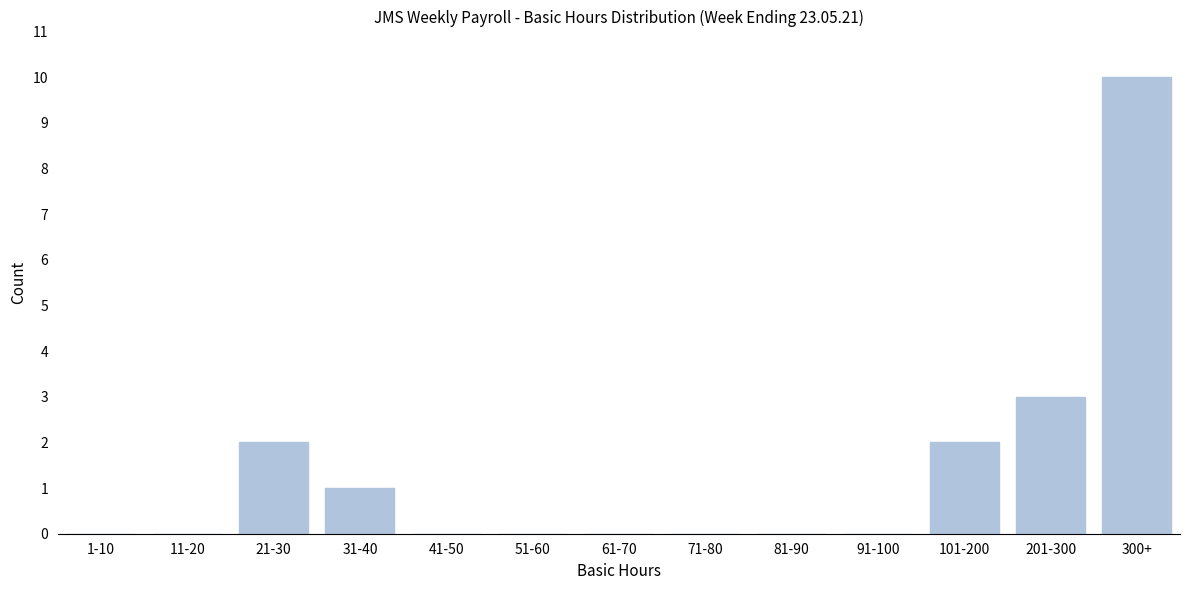

Reading left to right, what are all the values shown in this chart?

1-10=0	11-20=0	21-30=2	31-40=1	41-50=0	51-60=0	61-70=0	71-80=0	81-90=0	91-100=0	101-200=2	201-300=3	300+=10